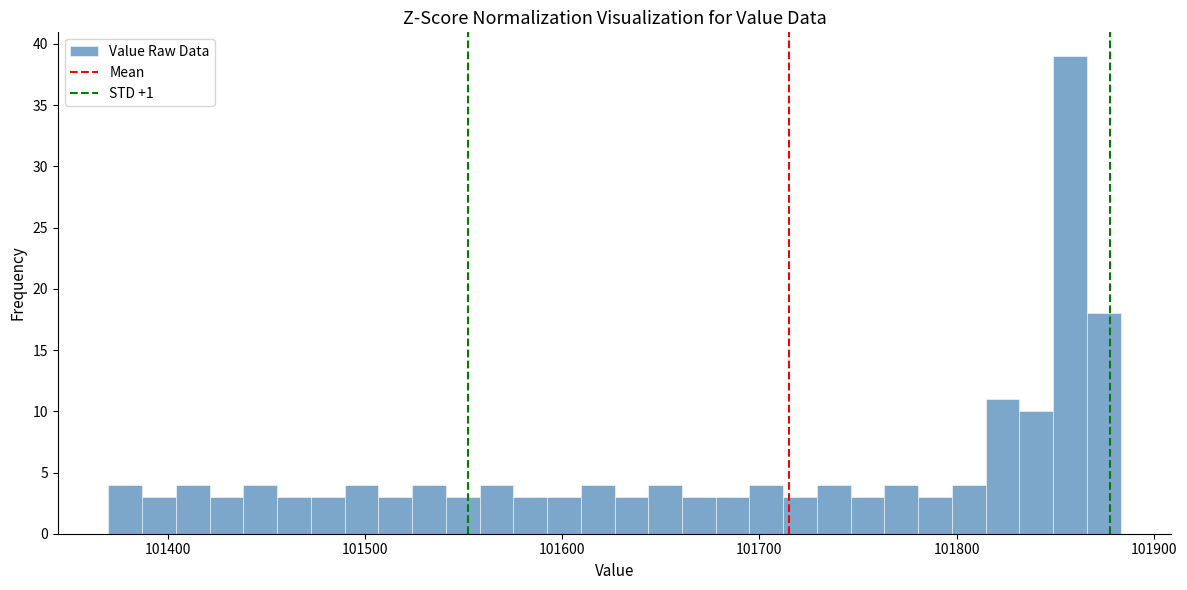

Around what value on the x-axis is the tallest bar? Give the approximate position of its centre, as read against the axis.

101860